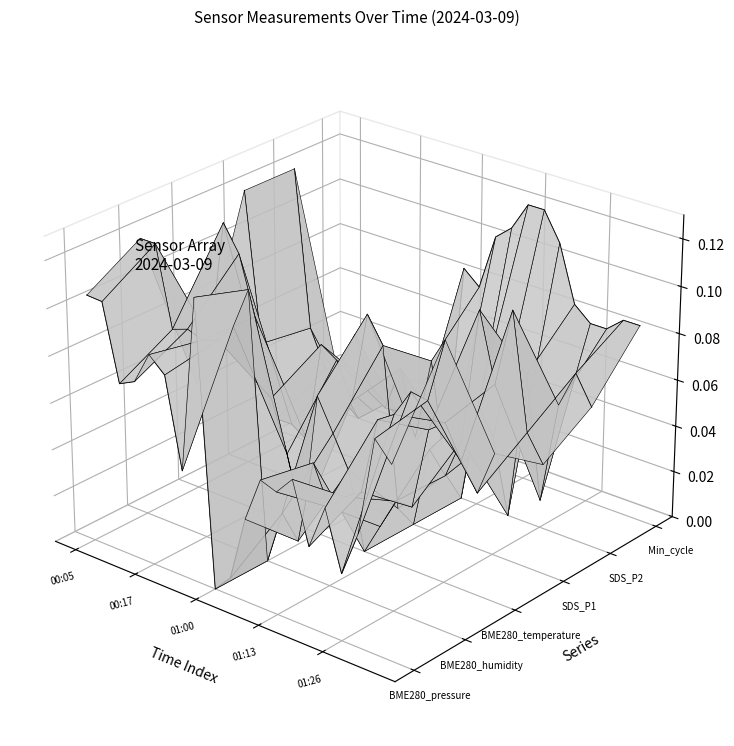

Which series ends up on top after the final intersection of BME280_pressure and SDS_P2?

SDS_P2